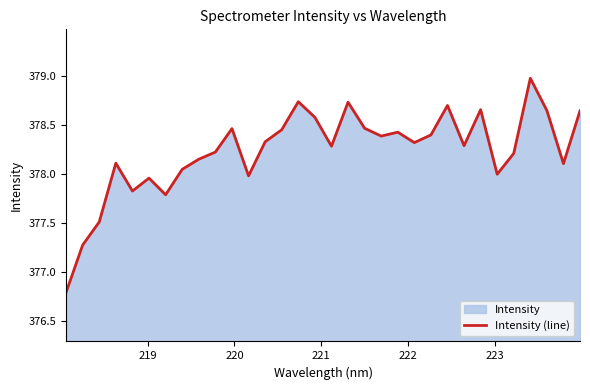

How many lines are shown in the chart?

1